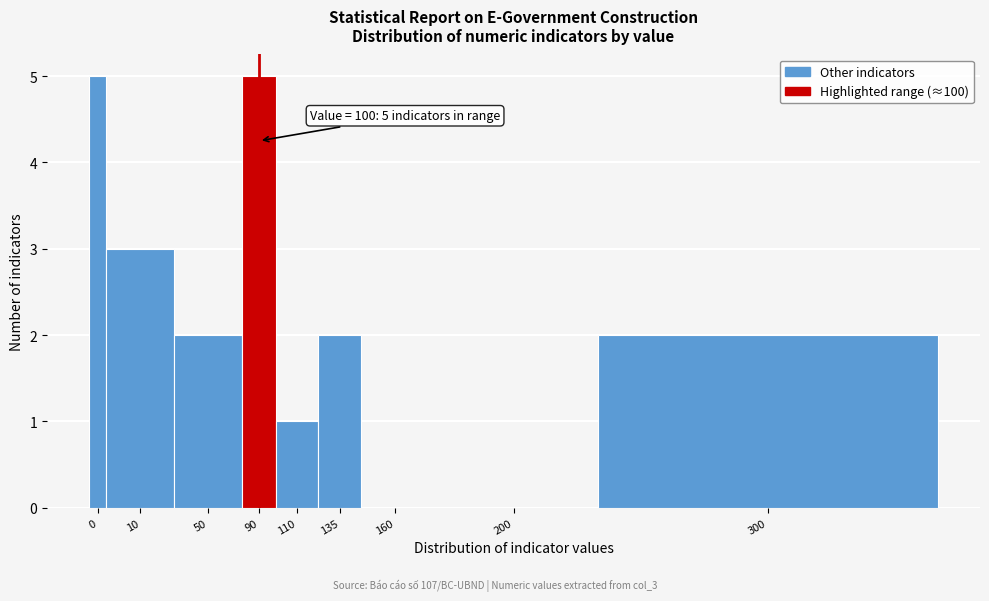

Reading right to left, what are all the values shown in this chart?

300=2	200=0	160=0	135=2	110=1	90=5	50=2	10=3	0=5